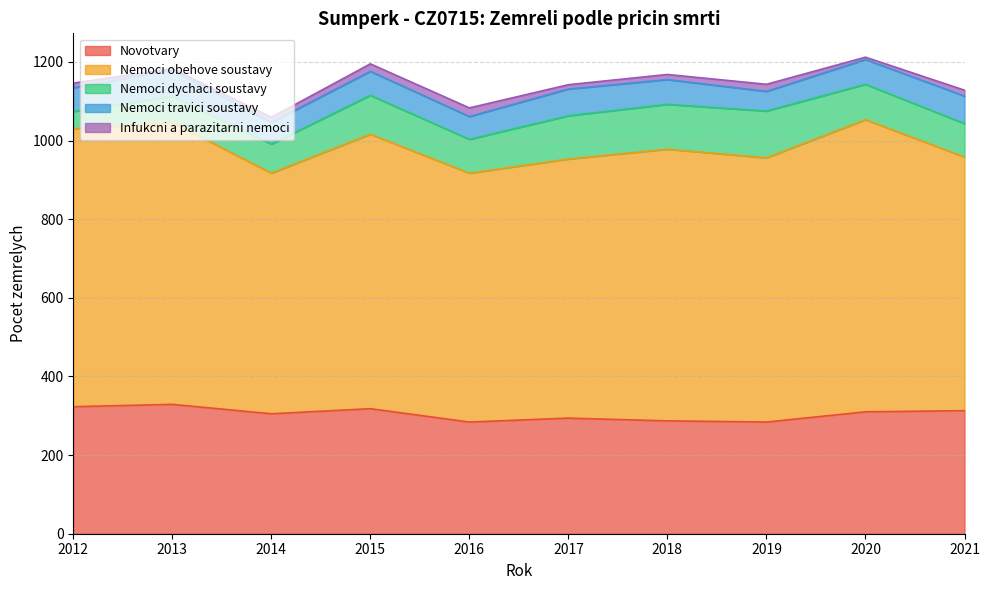

The Nemoci dychaci soustavy series shows 14 at 2012. True or false?

False